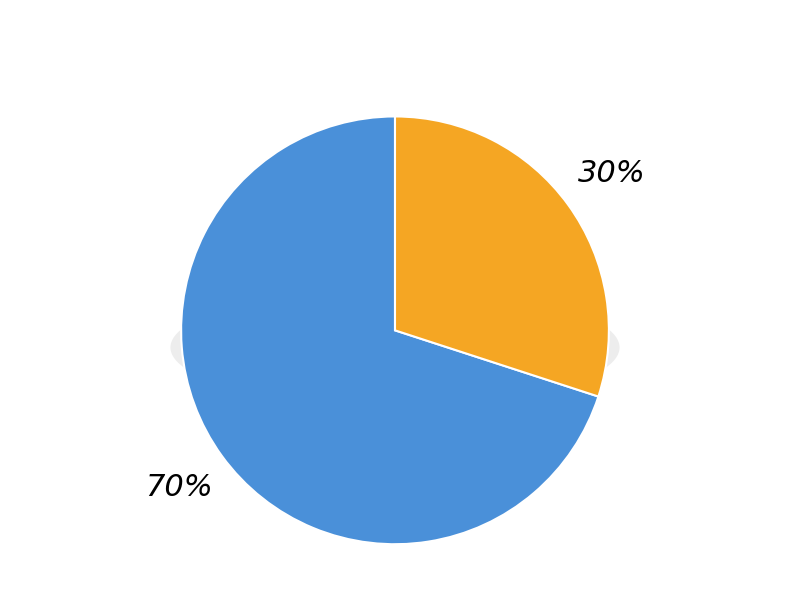

True or false: Item 346 accounts for 30% of the total.

True